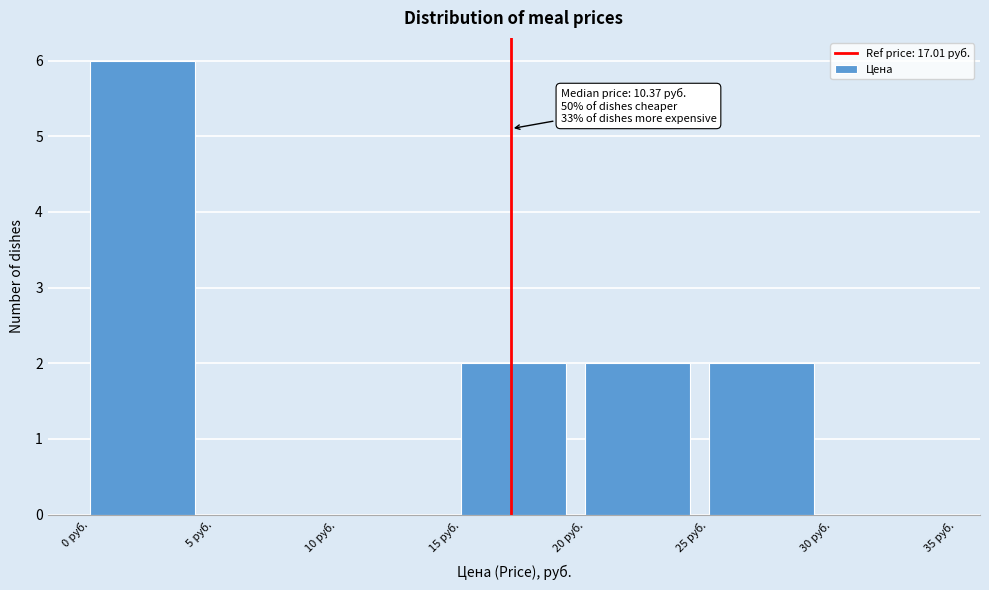

Which range on the x-axis has the tallest bar?

0 to 5